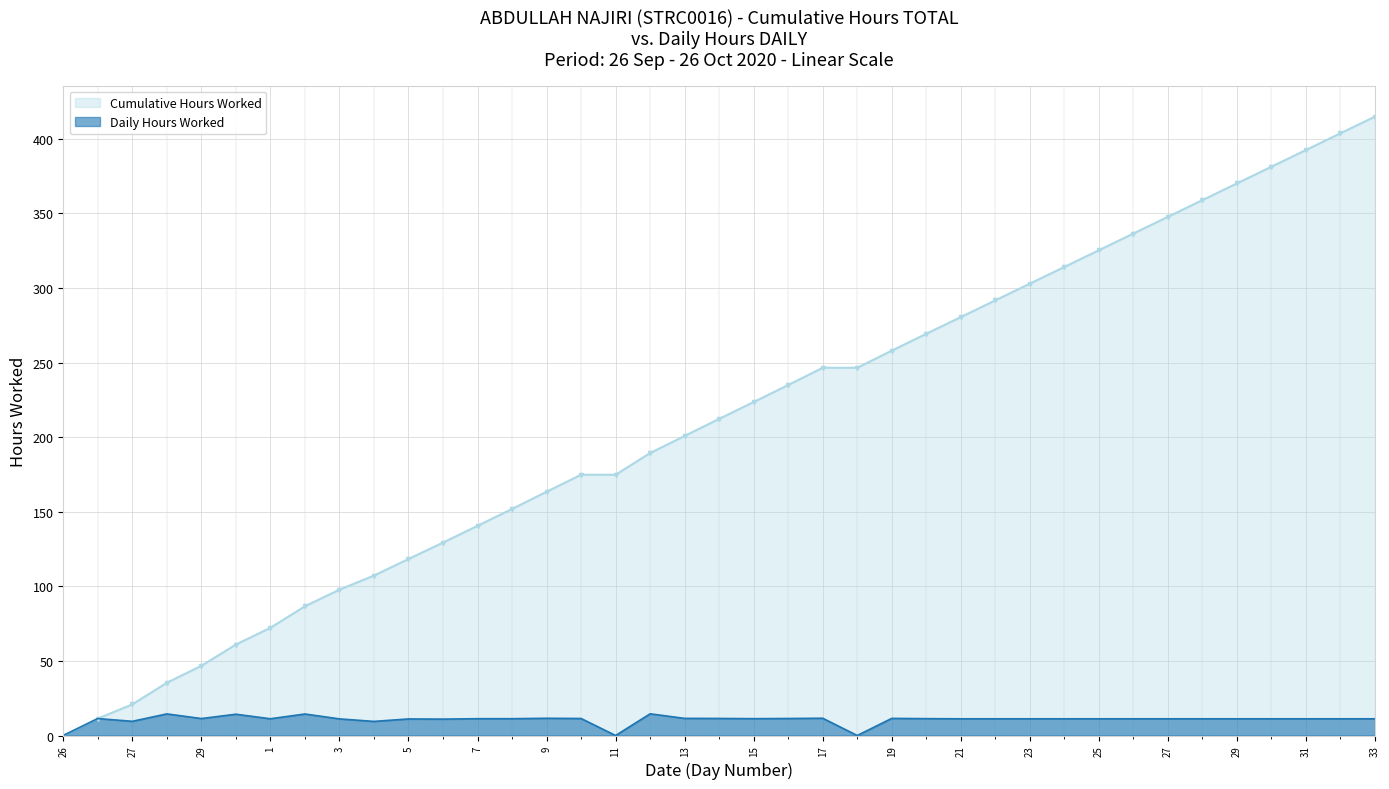

Between 15 and 1, which is larger?

15